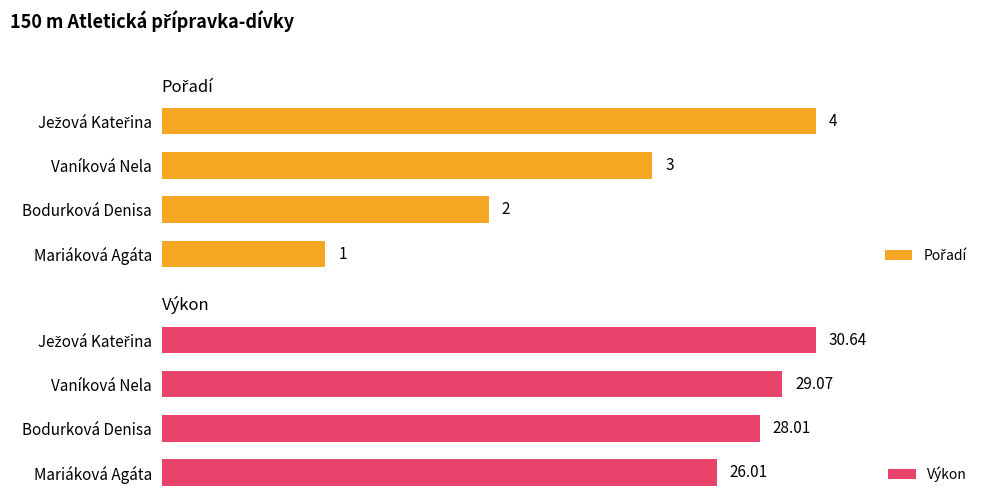

Where is Výkon nearest to the value 28?

Bodurková Denisa